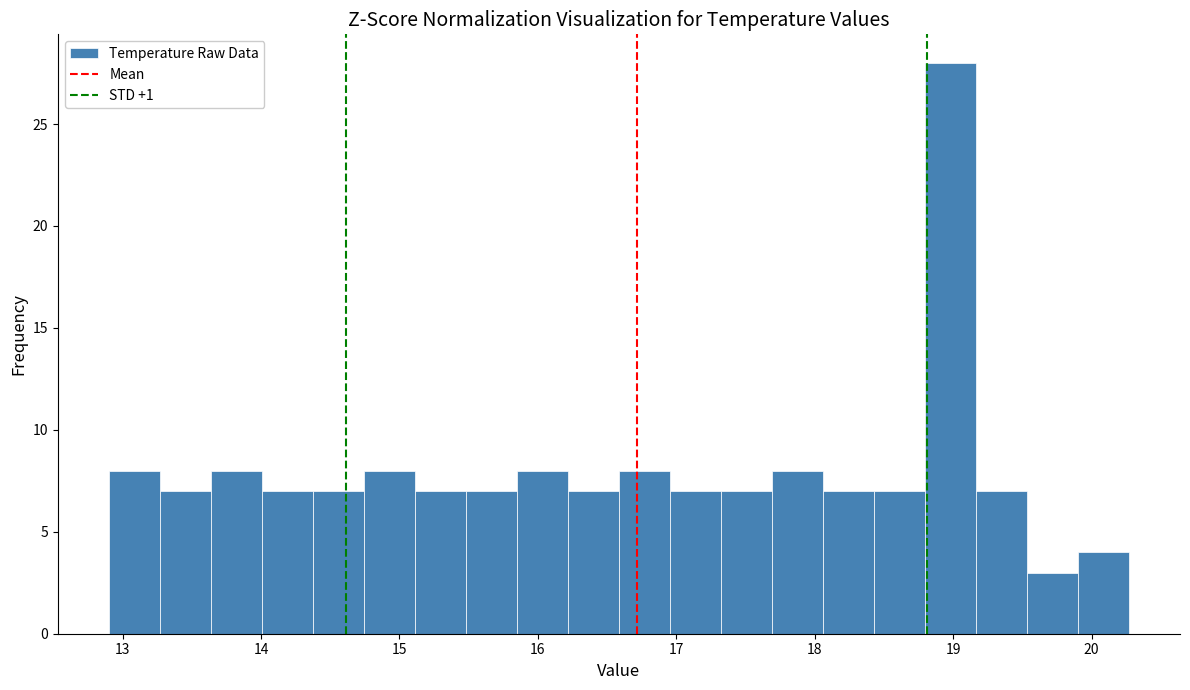

Read against the x-axis, roughly where is the centre of the tallest bar?

19.0